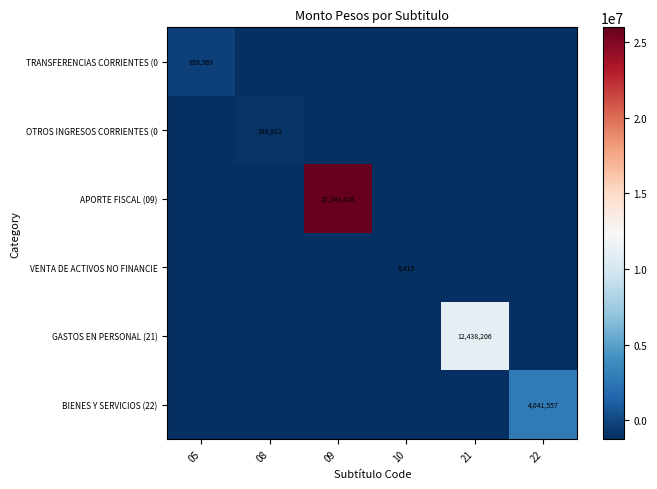

Is the value of OTROS INGRESOS CORRIENTES (0 at 08 greater than the value of GASTOS EN PERSONAL (21) at 21?

No